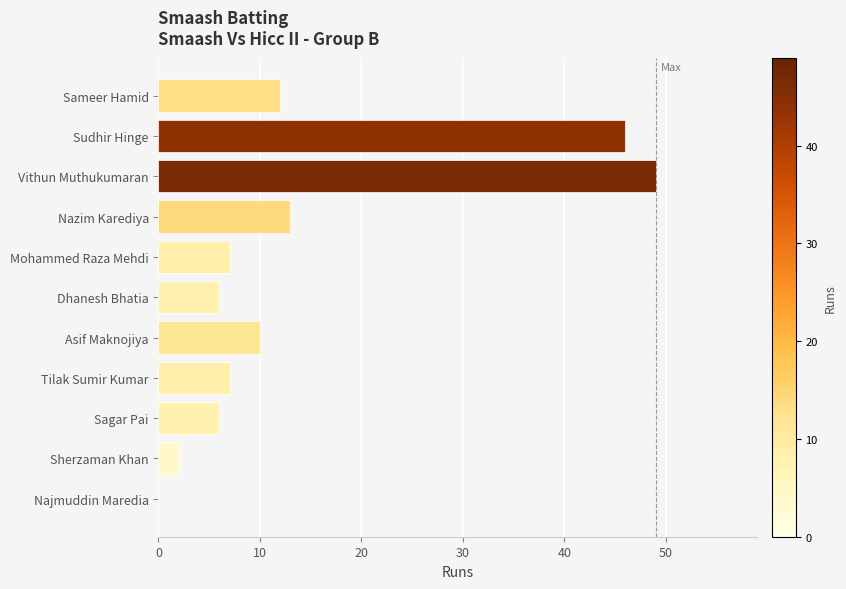

At which label is the value closest to 24?

Nazim Karediya